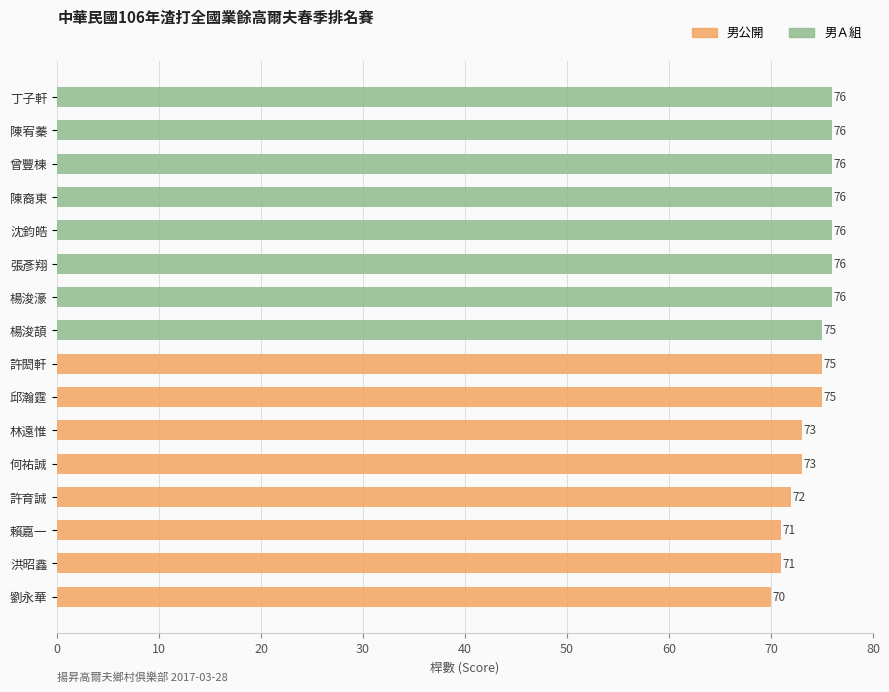

Rank the series by their average value, from lowest to highest.

男公開, 男Ａ組